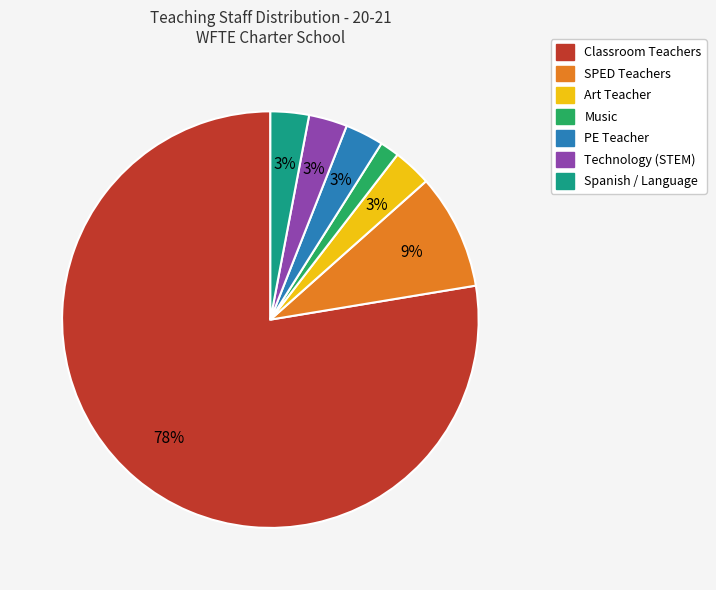

To the nearest percent, what is the average slice percentage?

14%